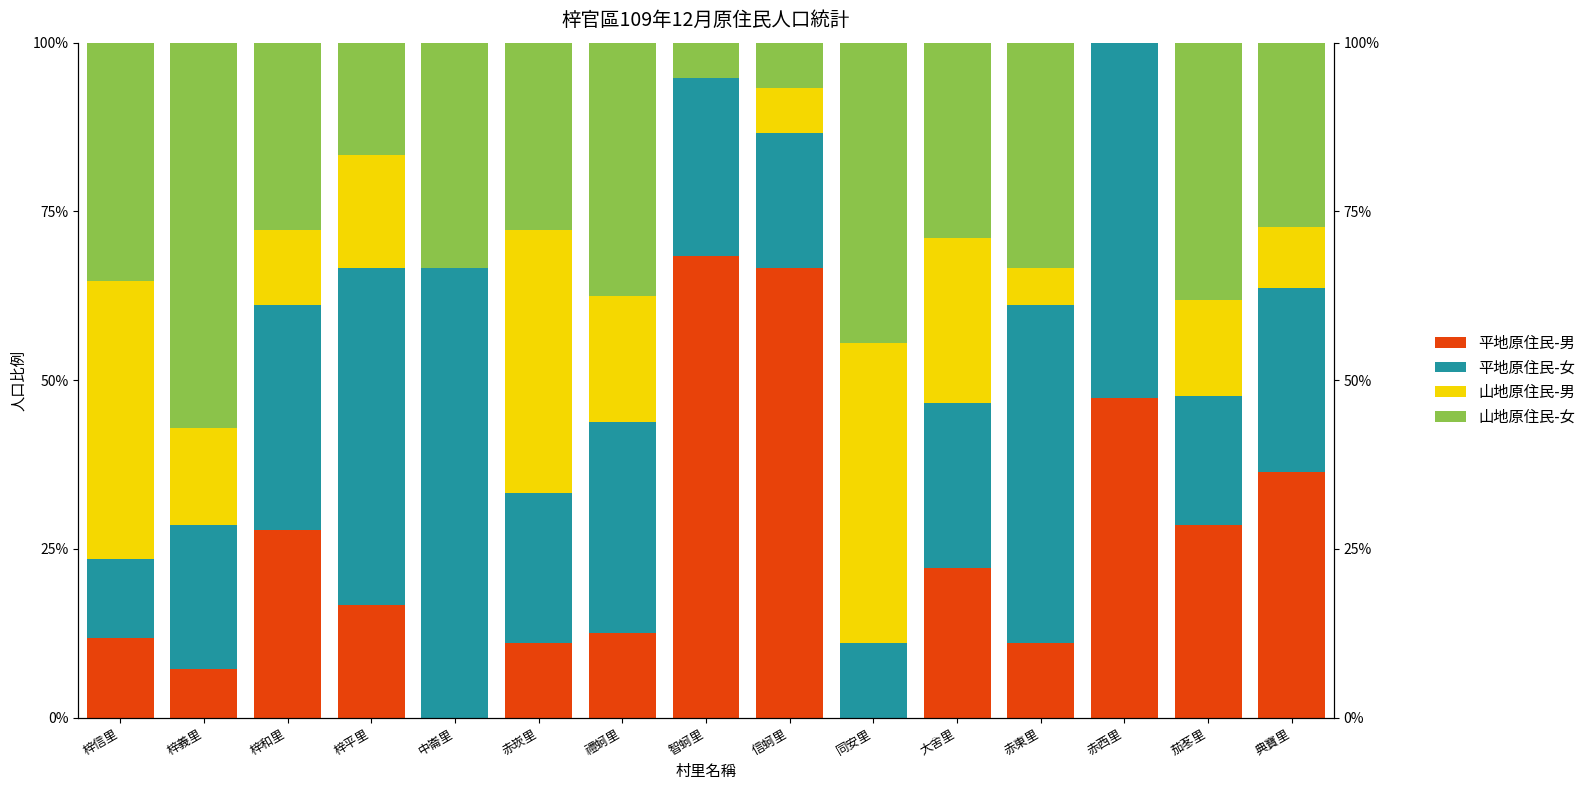

What is the sum of the 山地原住民-女 values at 梓平里 and 典寶里?

43.9